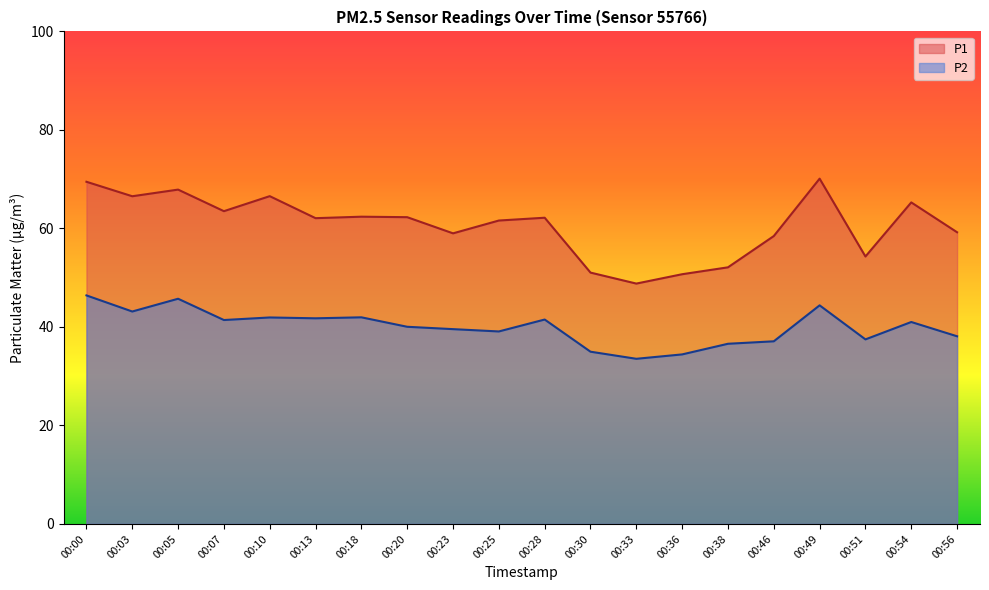

At which category is the sum across all series the highest?

00:00